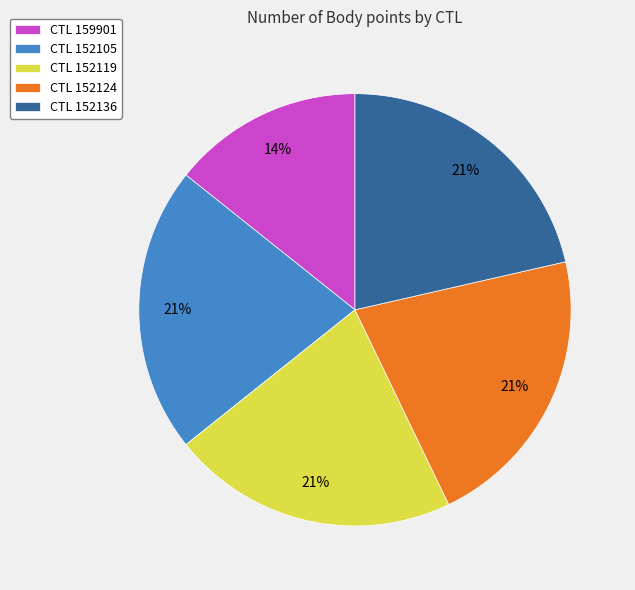

What is the smallest slice in the pie chart?

CTL 159901